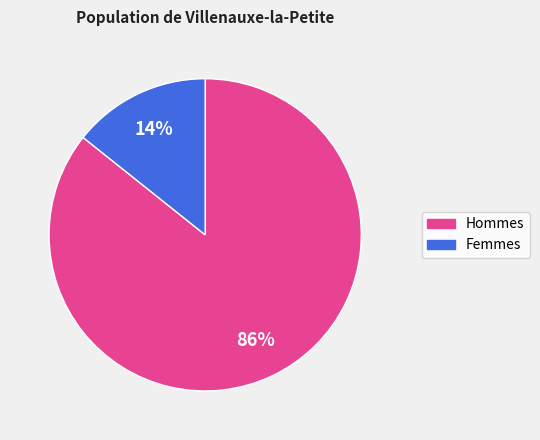

Which slice is the largest?

Hommes